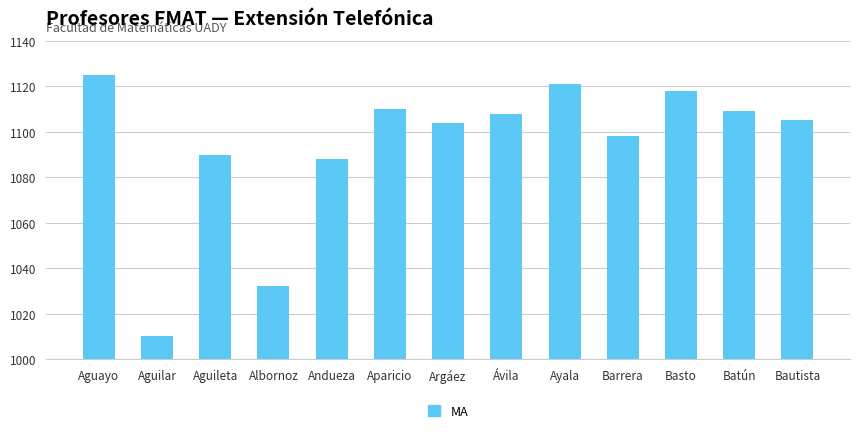

Approximately how many times larger is the value at Albornoz compared to Ávila?

0.9